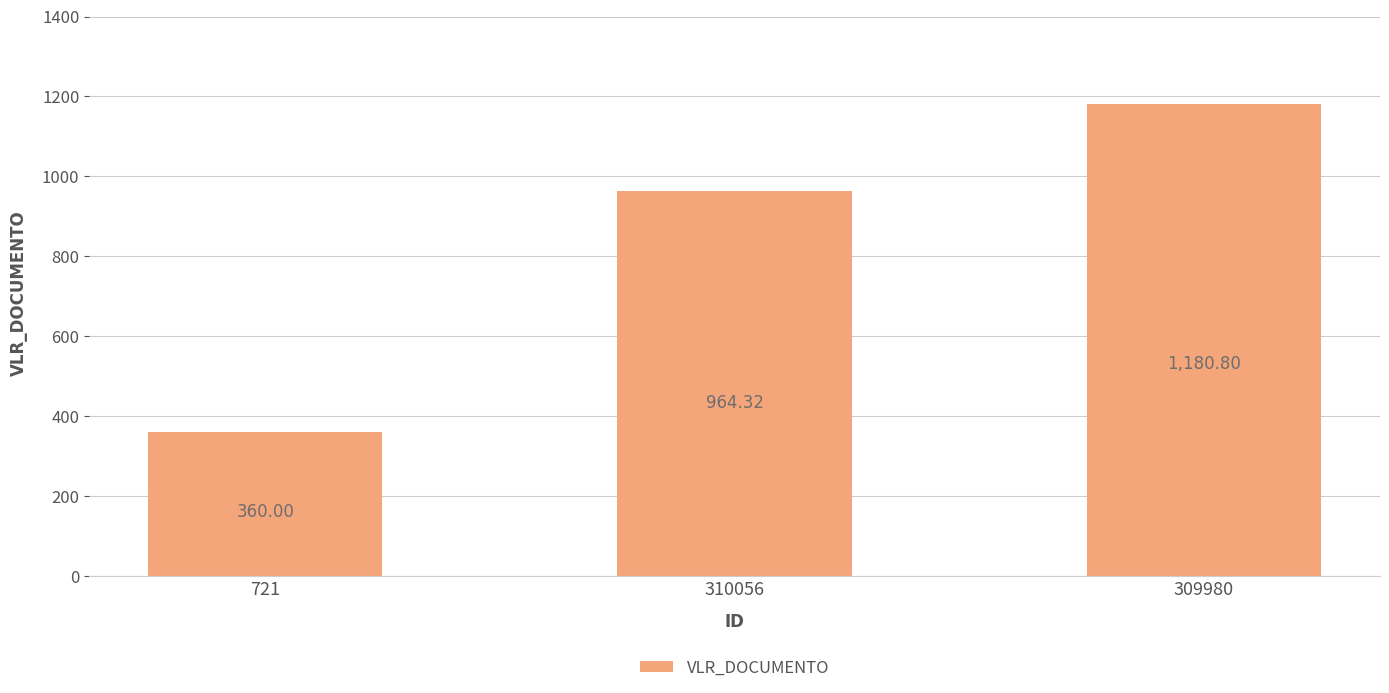

What position from the left is 721?

1